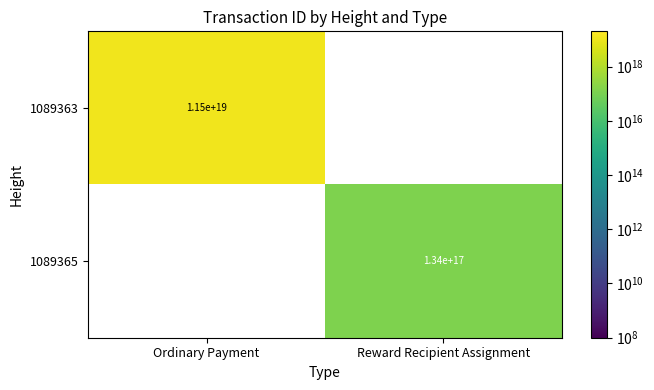

Is it true that 1089363 equals 4057735852271394304 at Ordinary Payment?

False